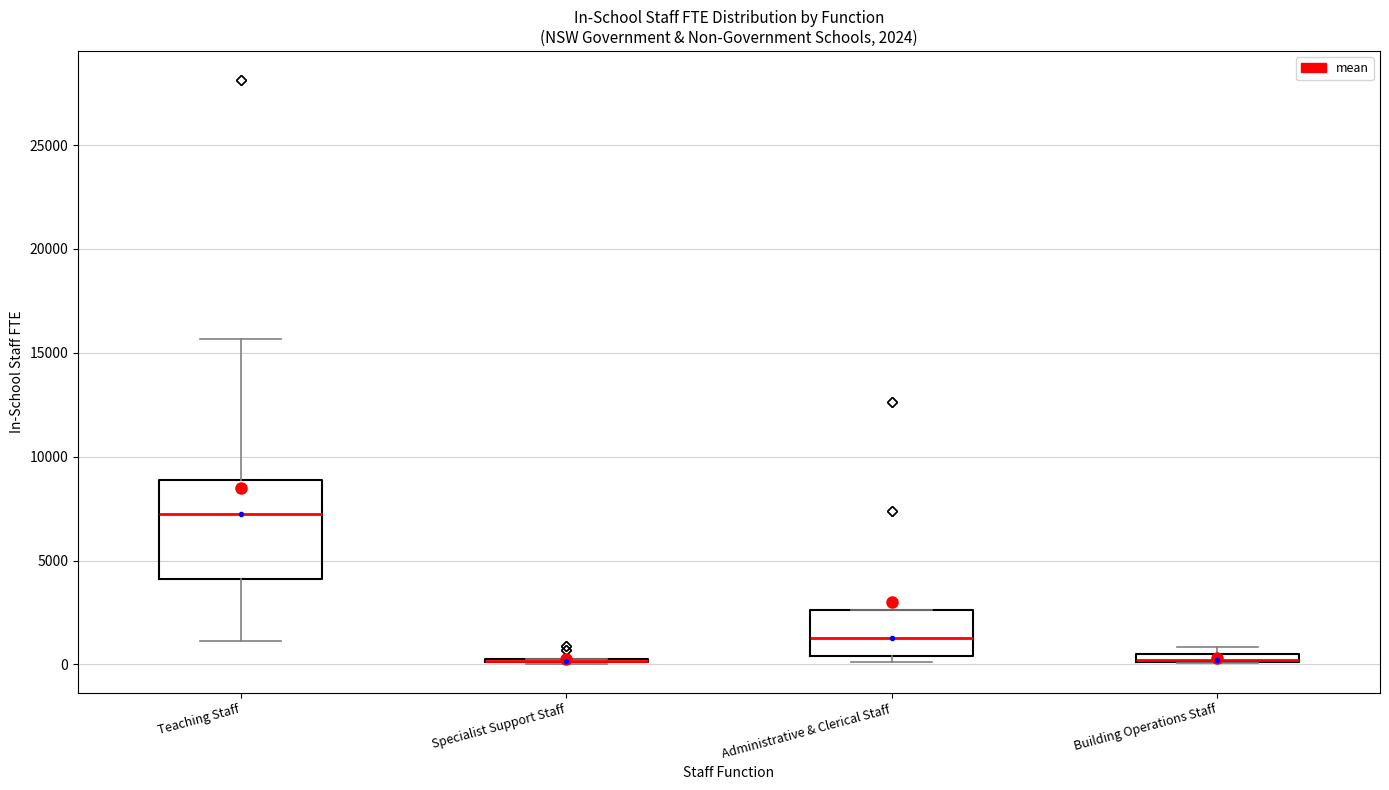

Comparing the boxes themselves (not the whiskers), which one is the tallest?

Teaching Staff